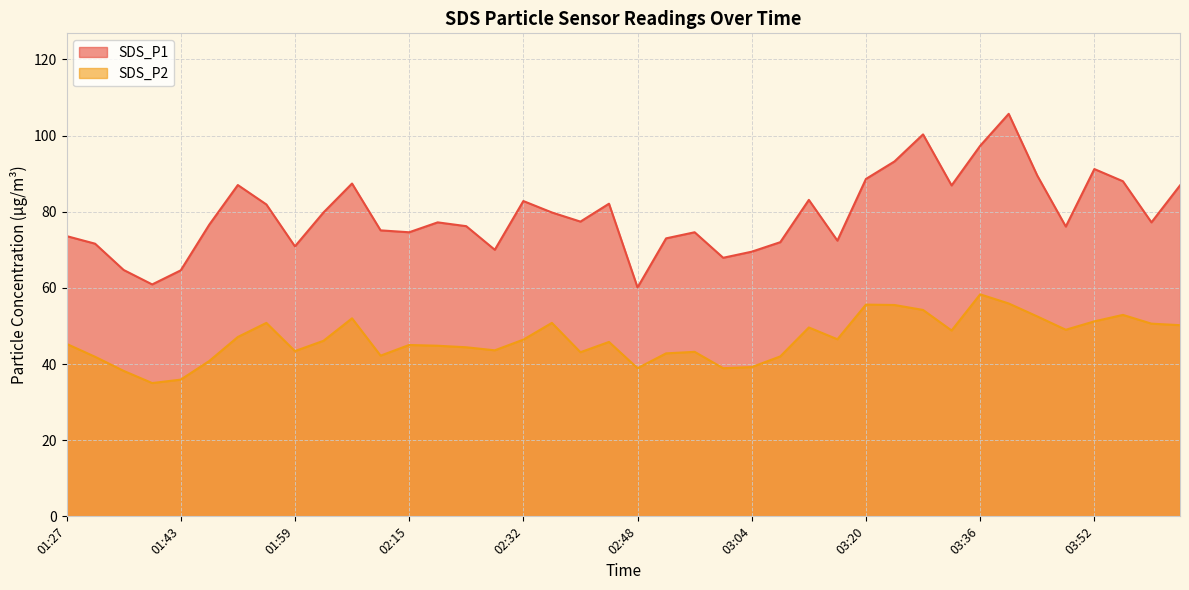

Reading left to right, extract all data points from this chart.

SDS_P1: 01:27=73.6	01:31=71.6	01:35=64.7	01:39=60.9	01:43=64.6	01:47=76.6	01:51=87.0	01:55=81.9	01:59=70.9	02:03=79.8	02:07=87.4	02:11=75.1	02:15=74.6	02:19=77.2	02:23=76.2	02:28=70.0	02:32=82.8	02:36=79.8	02:40=77.4	02:44=82.1	02:48=60.1	02:52=73.0	02:56=74.6	03:00=67.9	03:04=69.5	03:08=72.0	03:12=83.1	03:16=72.4	03:20=88.6	03:24=93.2	03:28=100.3	03:32=86.9	03:36=97.3	03:40=105.7	03:44=89.5	03:48=76.1	03:52=91.2	03:56=88.0	04:00=77.2	04:04=86.9
SDS_P2: 01:27=45.3	01:31=41.9	01:35=38.2	01:39=35.0	01:43=35.9	01:47=40.8	01:51=47.1	01:55=50.8	01:59=43.4	02:03=46.1	02:07=52.0	02:11=42.2	02:15=45.0	02:19=44.8	02:23=44.4	02:28=43.6	02:32=46.4	02:36=50.8	02:40=43.1	02:44=45.8	02:48=38.9	02:52=42.8	02:56=43.2	03:00=38.9	03:04=39.2	03:08=42.0	03:12=49.6	03:16=46.5	03:20=55.6	03:24=55.5	03:28=54.2	03:32=48.8	03:36=58.3	03:40=55.9	03:44=52.5	03:48=49.0	03:52=51.2	03:56=52.9	04:00=50.6	04:04=50.2